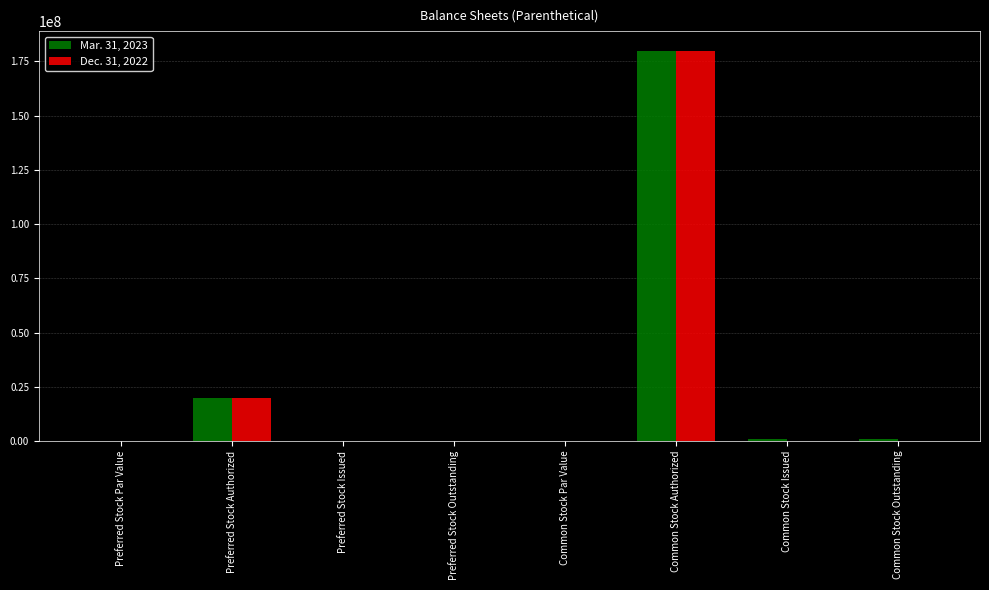

How many values in the Dec. 31, 2022 series exceed 0?

4